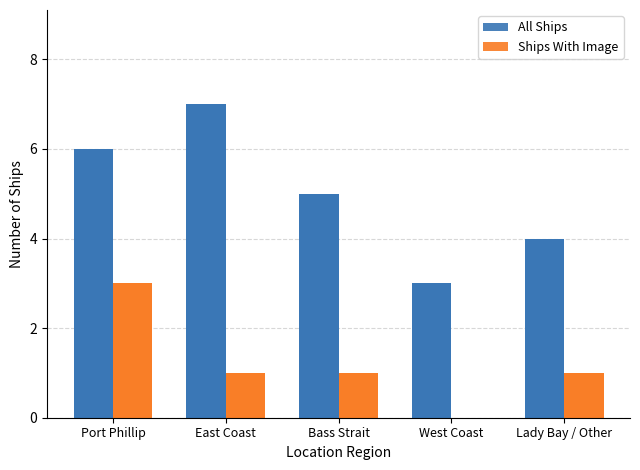

At which category does the chart reach its minimum across all series?

West Coast